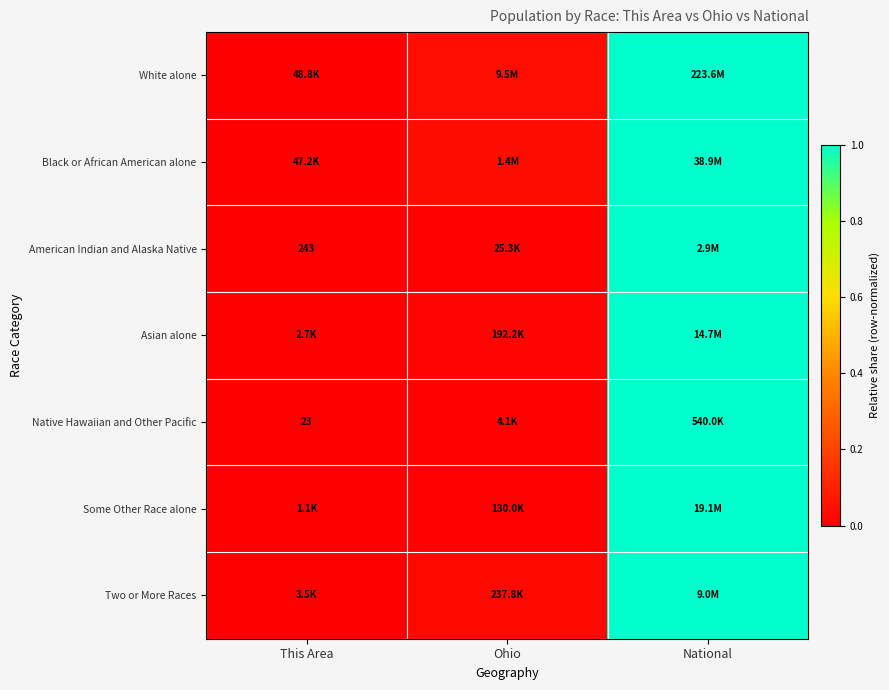

What is the difference between the maximum and minimum values in the American Indian and Alaska Native series?

1.0